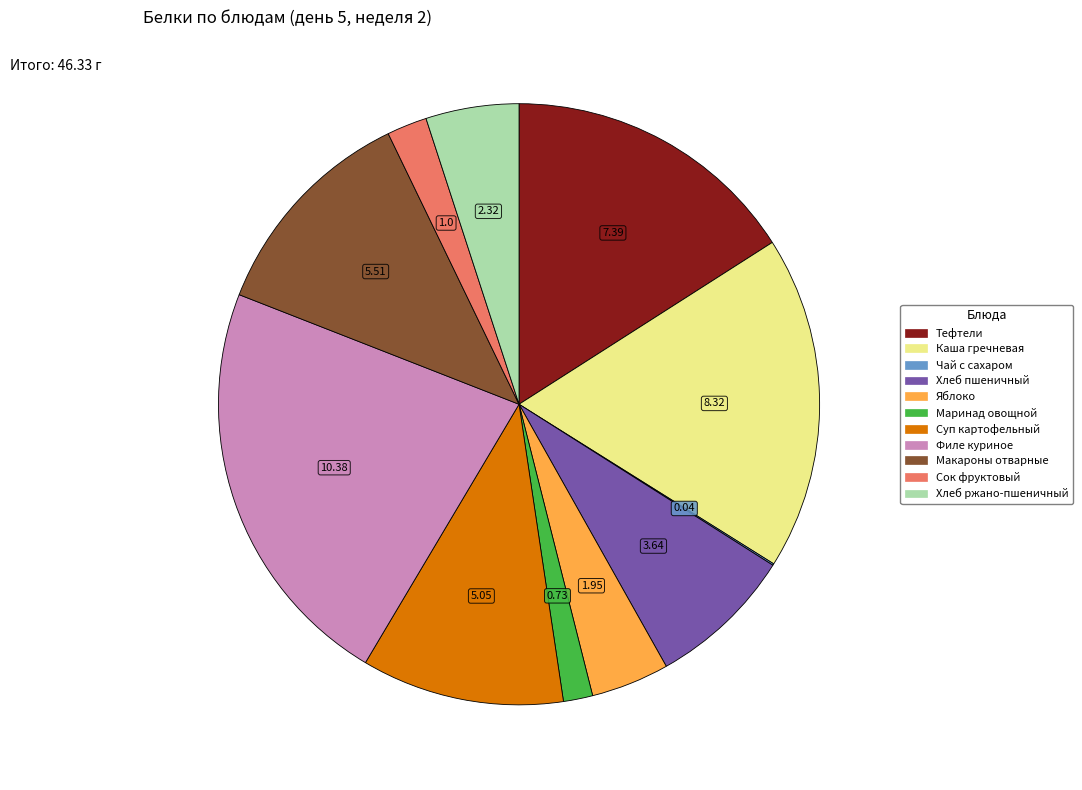

Does any single category account for the majority?

No